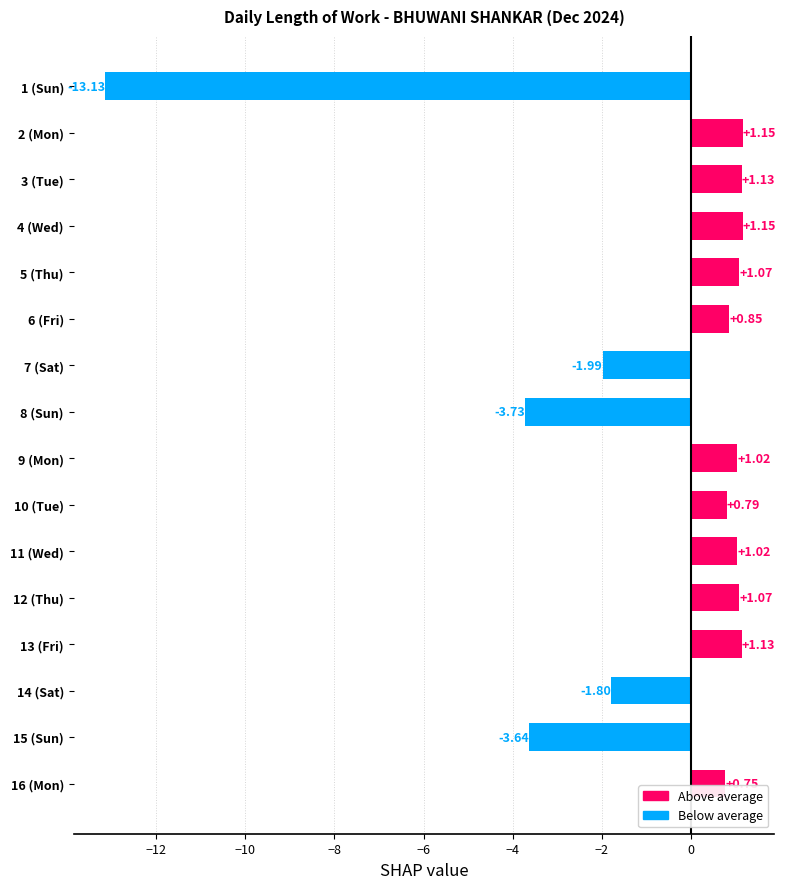

What is the change in value from 1 (Sun) to 3 (Tue)?

+14.3